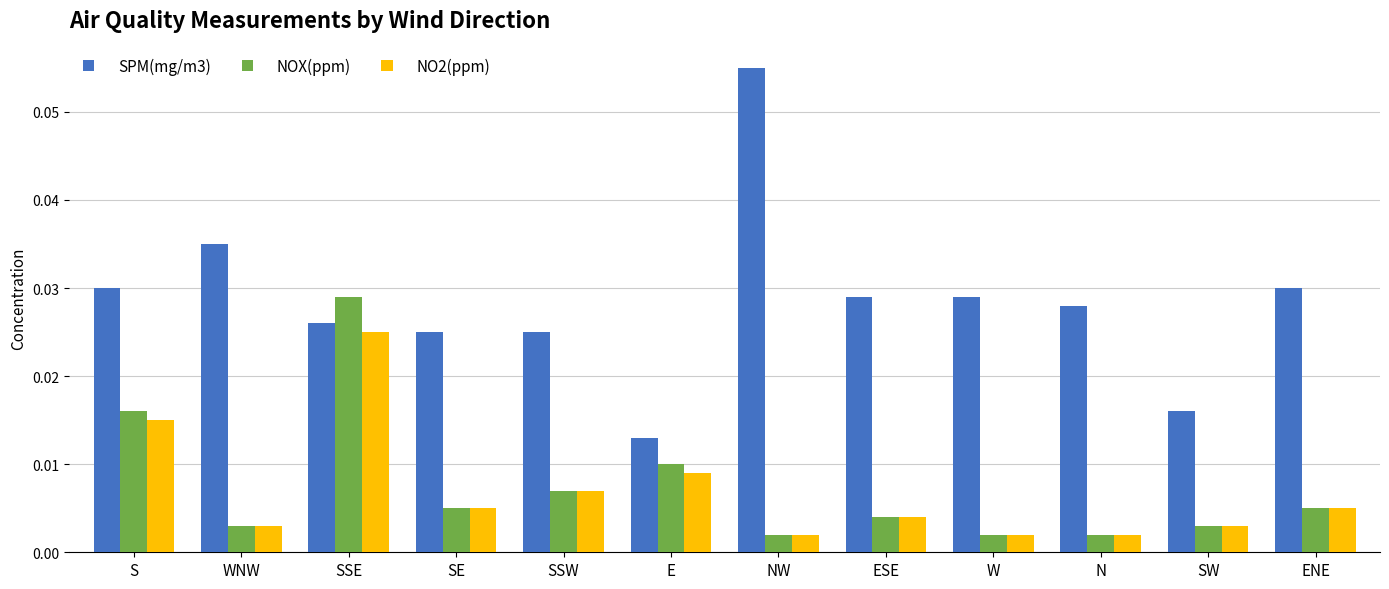

Which category has the highest value in the NOX(ppm) series?

SSE